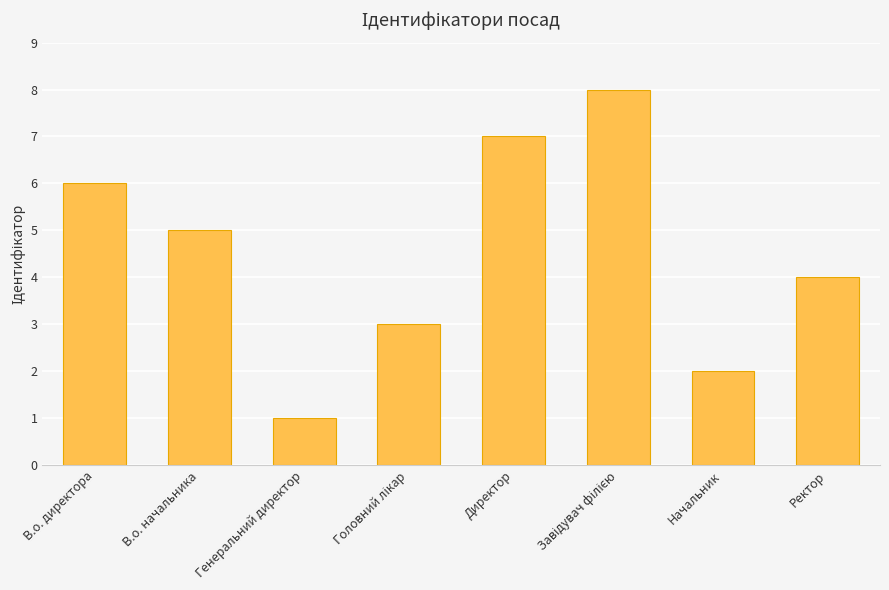

How many distinct data groups are displayed?

1